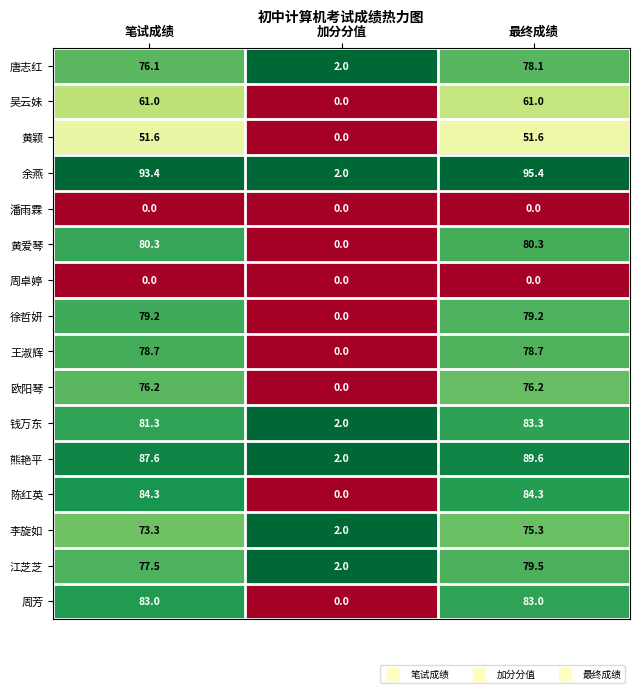

Which series has the largest total across all categories?

余燕